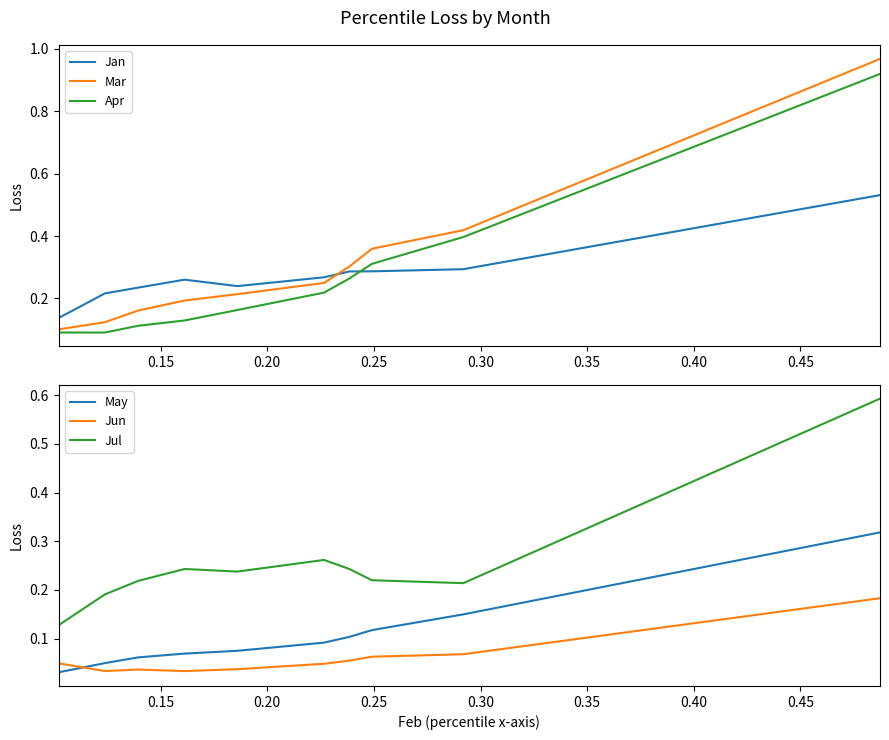

How many times do Mar and Jan cross each other?

1